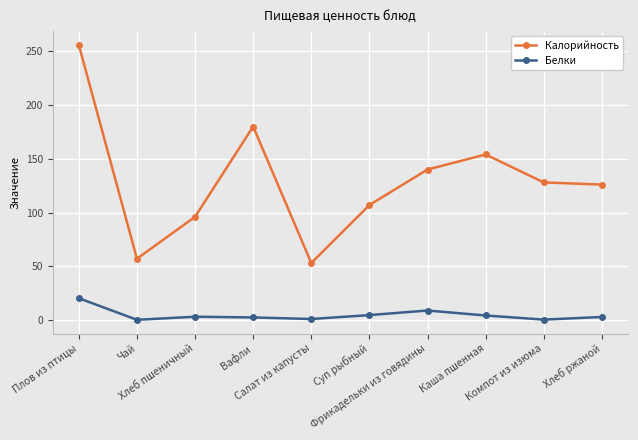

Which series has the widest spread of values?

Калорийность